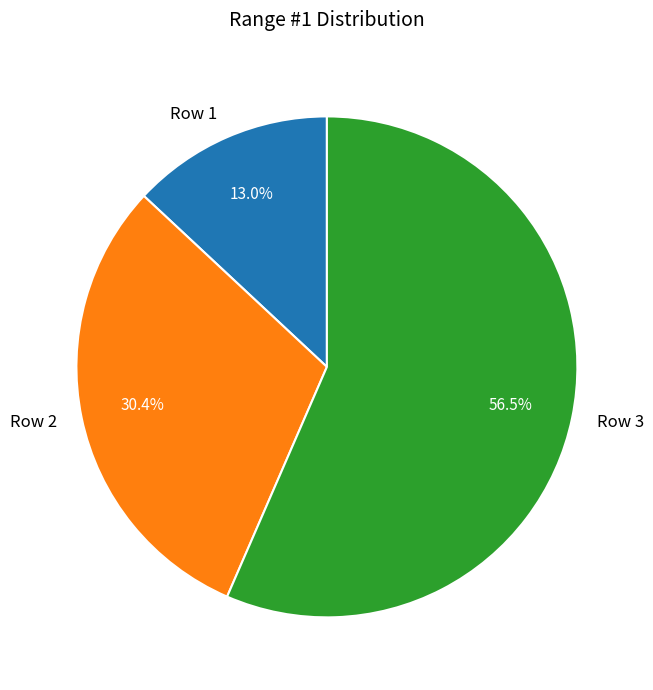

Is there a majority slice in this chart?

Yes